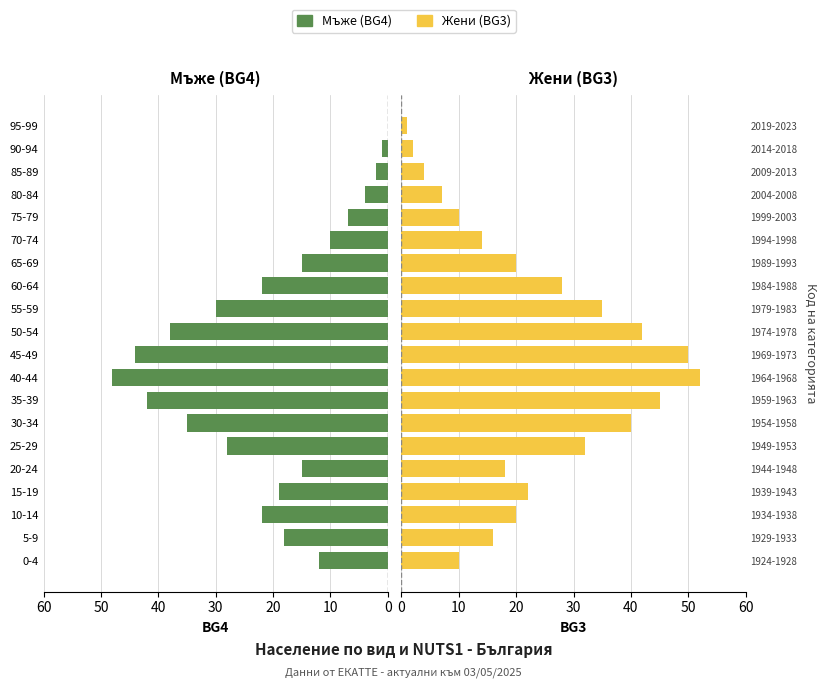

What is the average value of the Мъже (BG4) series?

21